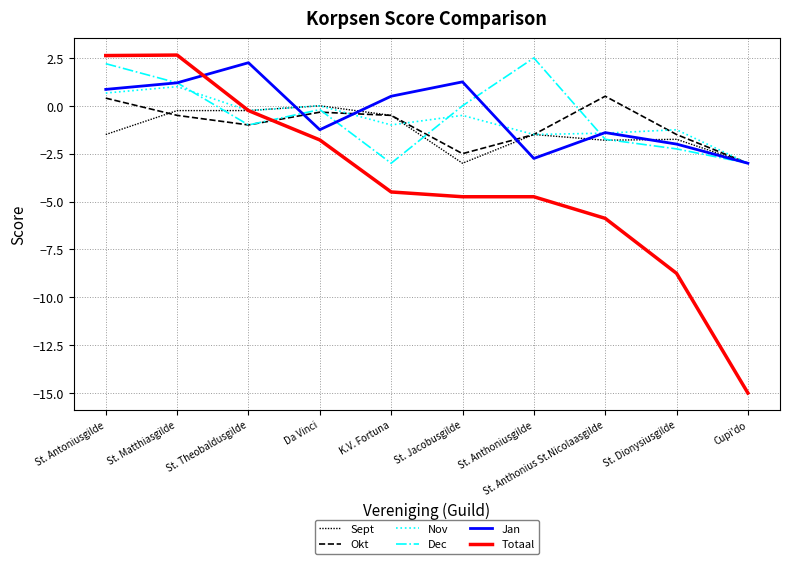

Does the chart display data point markers on the line(s)?

No